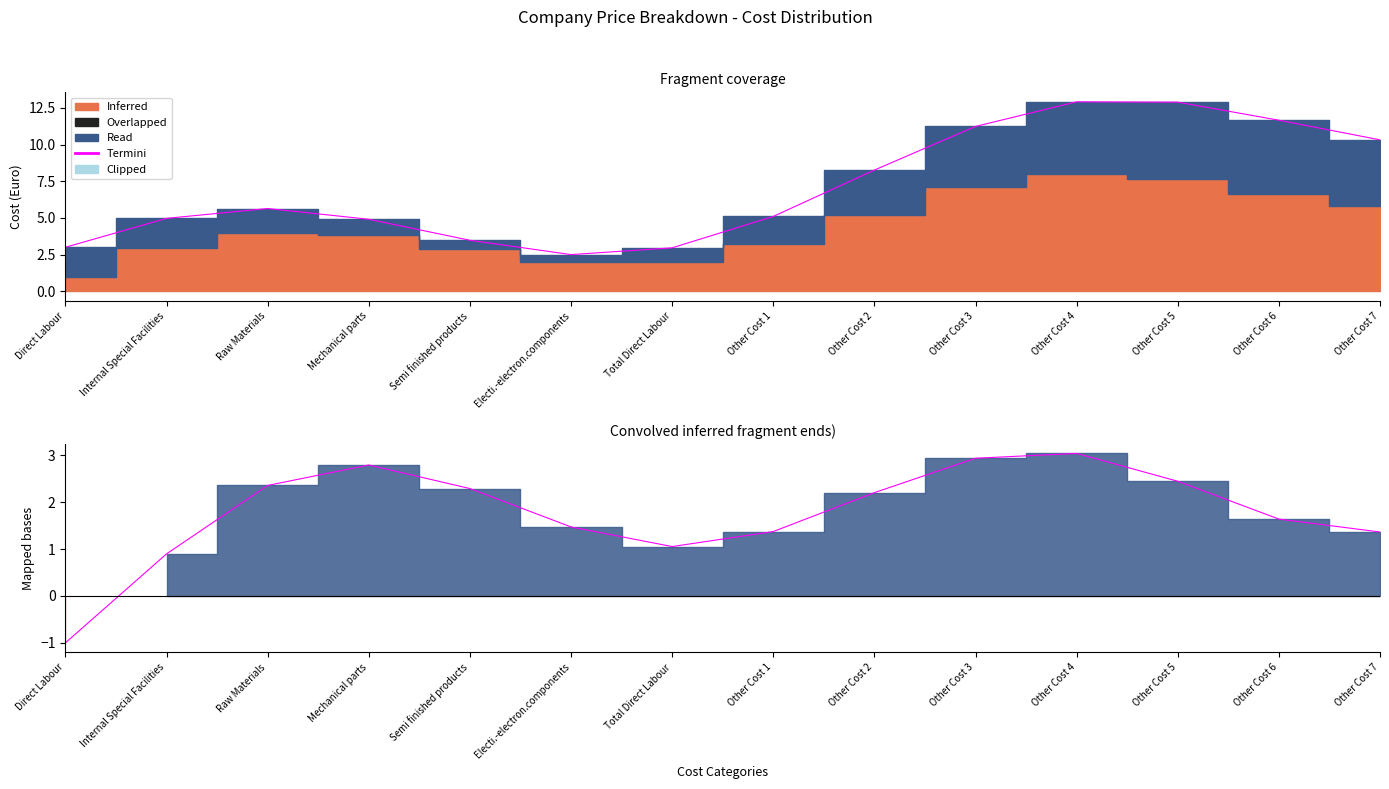

How many categories are shown in the chart?

14